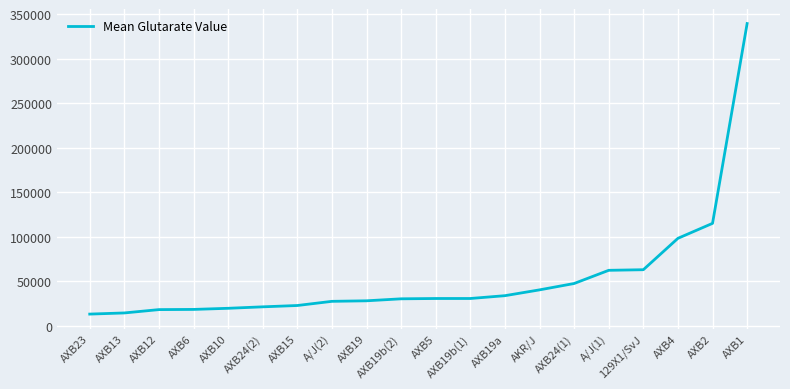

The chart shows a value of 13280.0 at AKR/J. True or false?

False